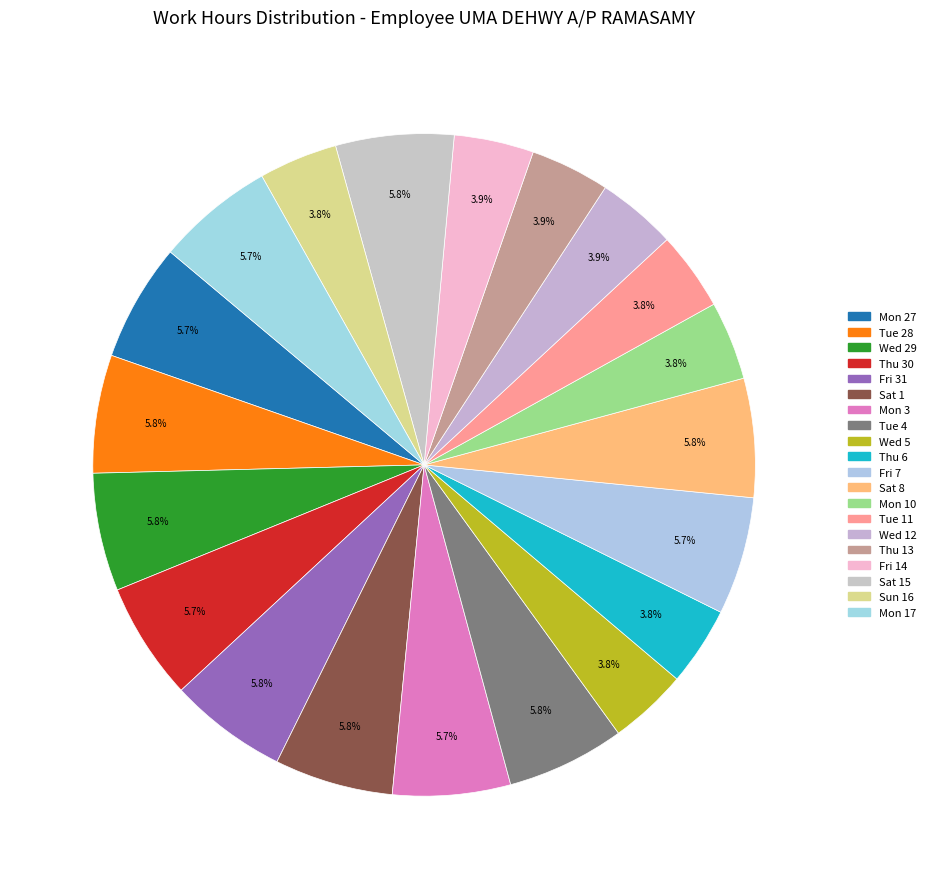

Count the number of slices in the pie.

20